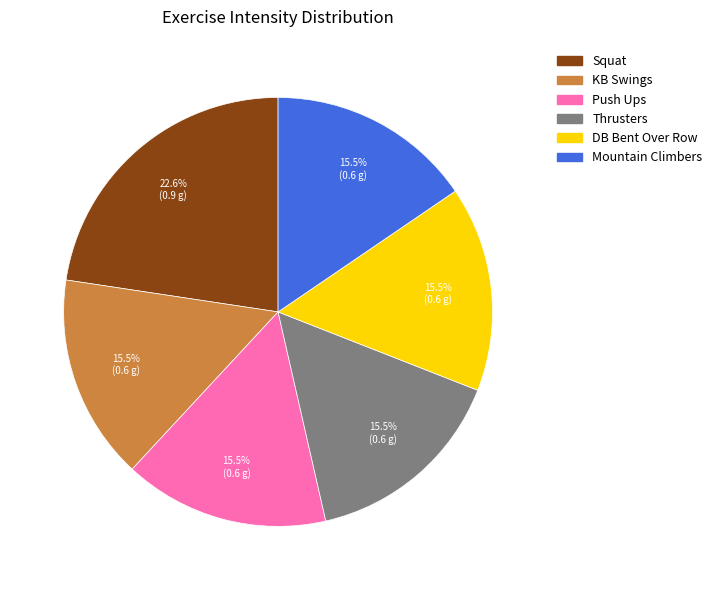

How many slices are in this pie chart?

6